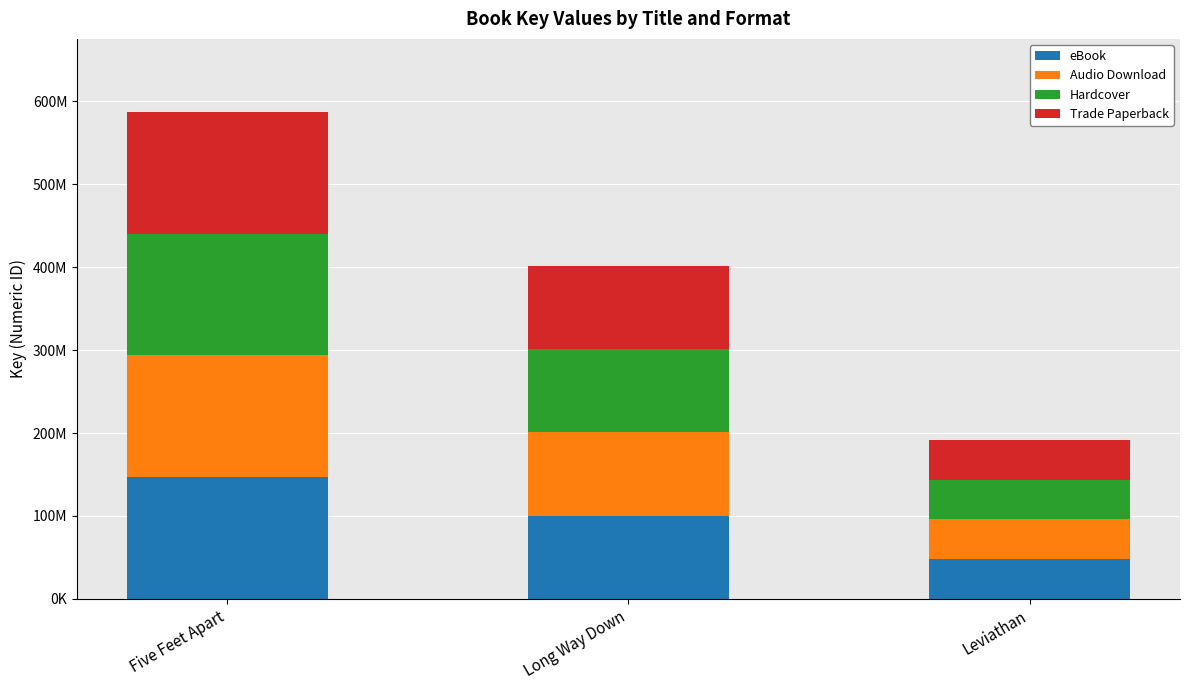

What are all the series names shown in the legend?

eBook, Audio Download, Hardcover, Trade Paperback